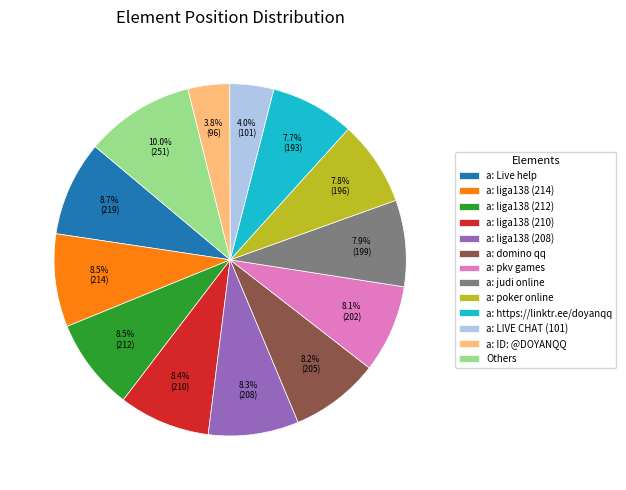

Between a: liga138 (212) and a: https://linktr.ee/doyanqq, which is larger?

a: liga138 (212)